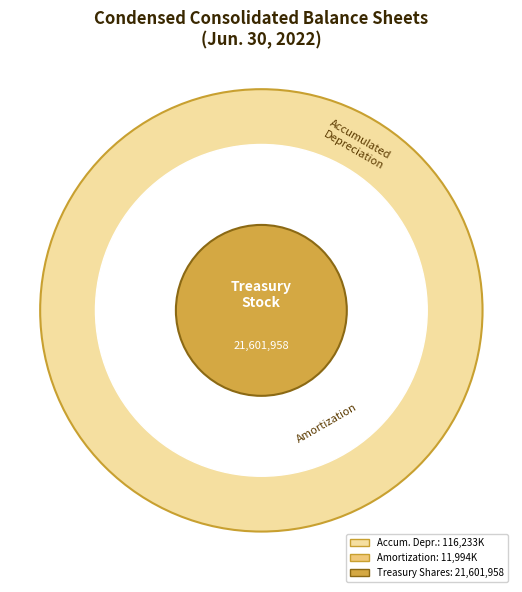

Does Treasury stock, shares represent more than half of the total?

Yes